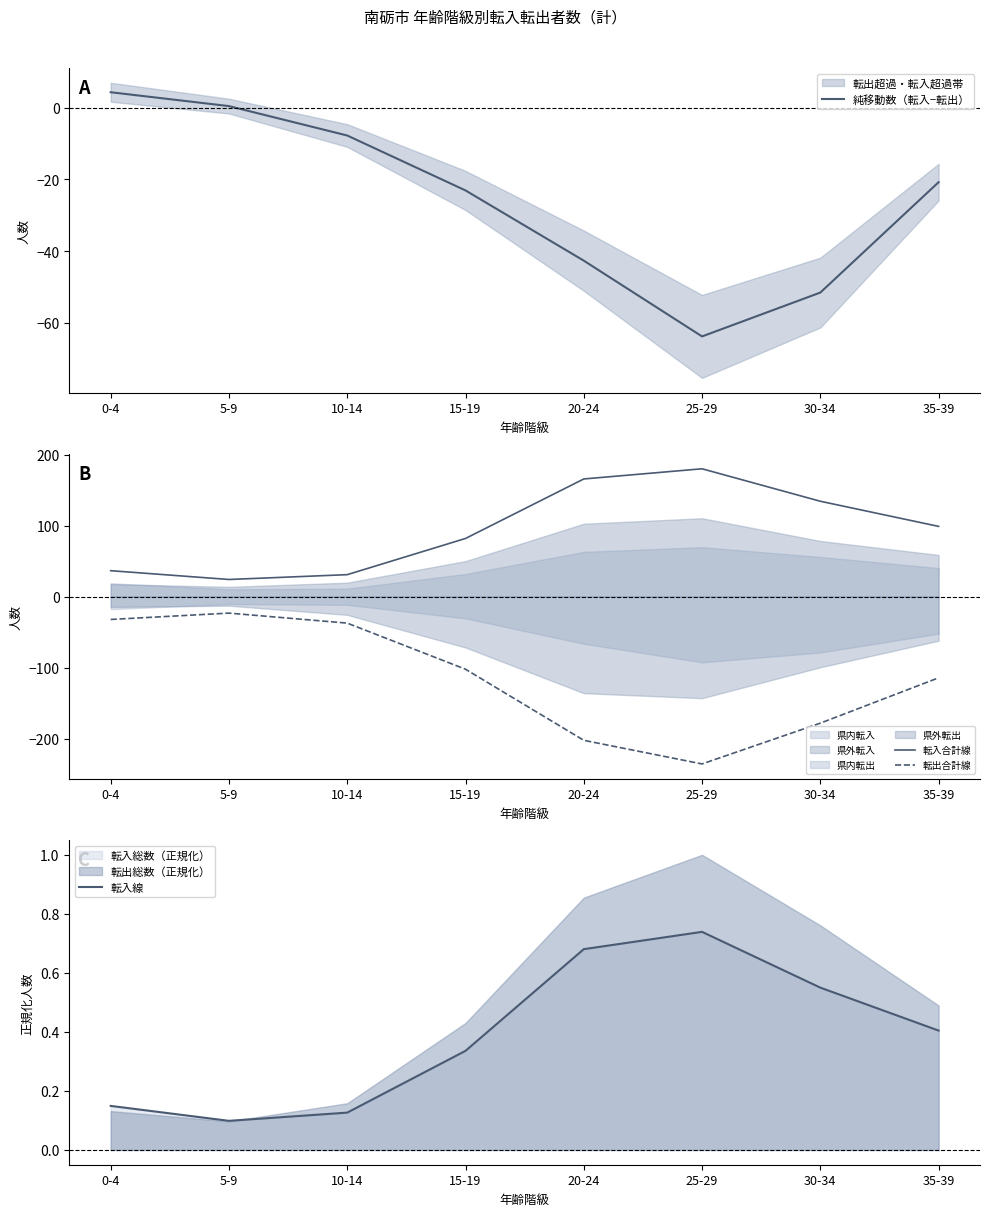

True or false: 転出合計線 has a value of -37.4 at 5-9.

False